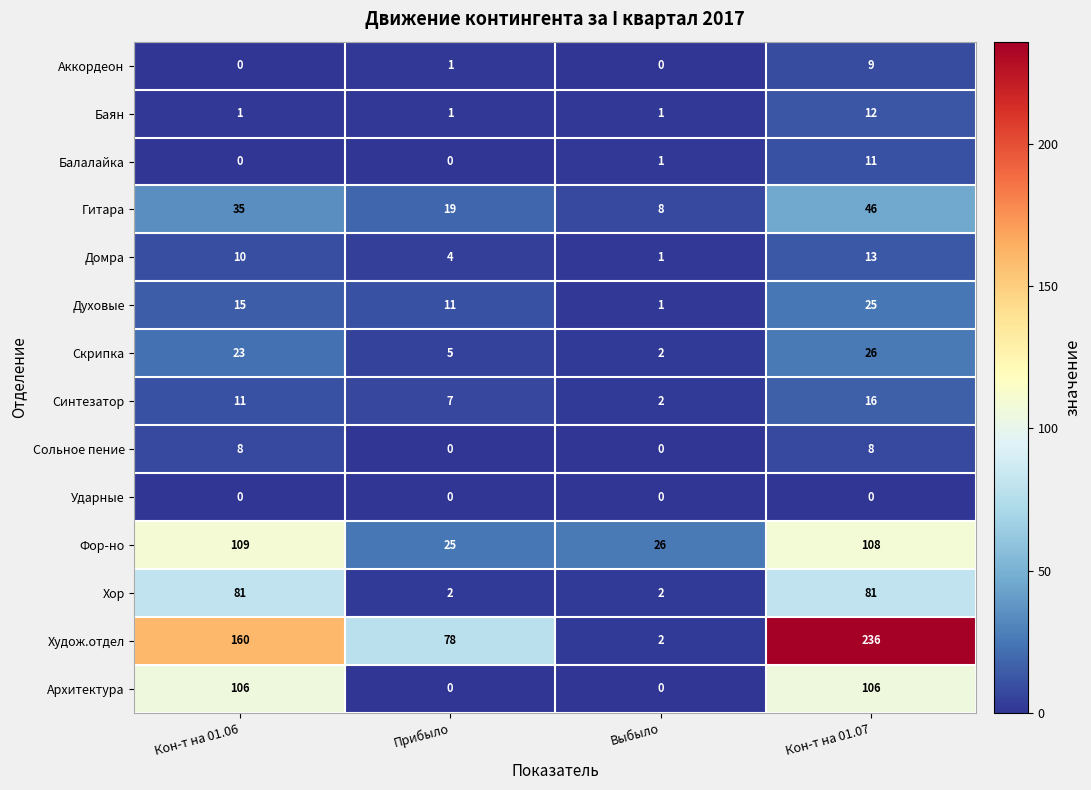

How many data points does each series have?

4